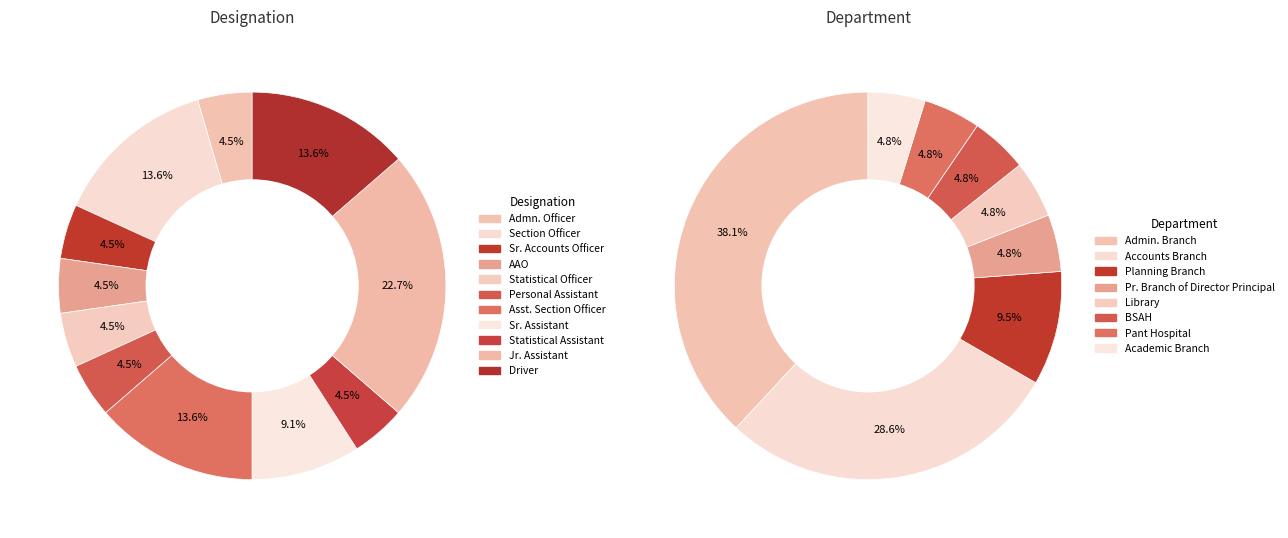

The Pant Hospital slice represents 5% of the pie. True or false?

True